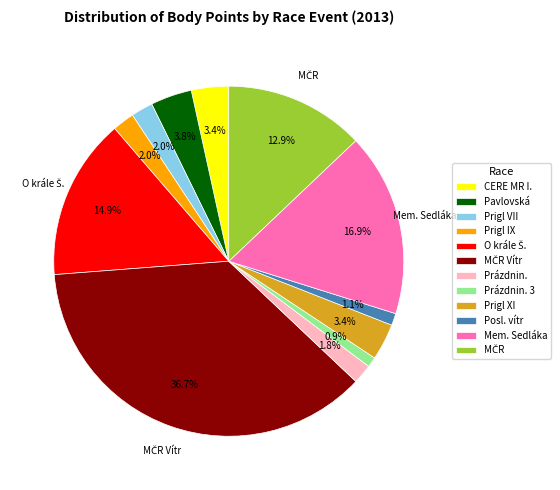

Does any single category account for the majority?

No